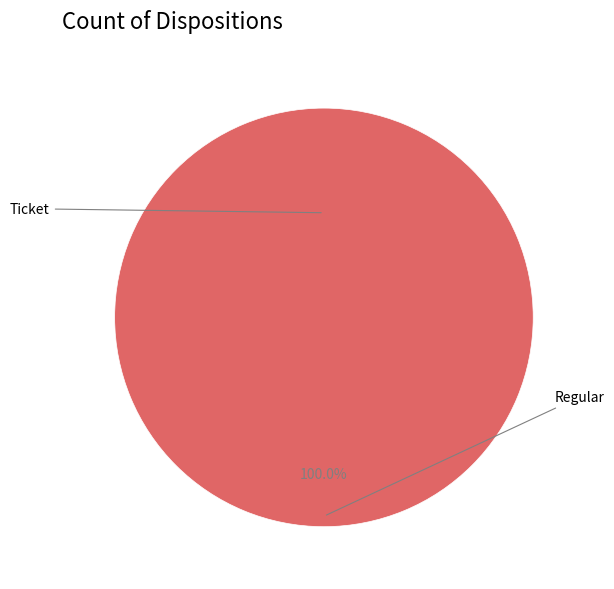

Which category has the smallest portion of the pie?

Ticket